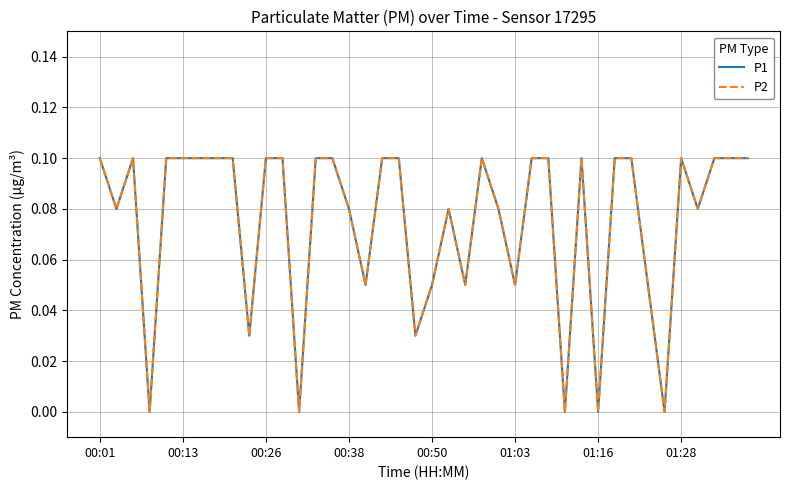

Reading right to left, transcribe all the data shown in this chart.

P1: 0.1	0.1	0.1	0.1	0.1	0.0	0.1	0.1	0.1	0.0	0.1	0.0	0.1	0.1	0.1	0.1	0.1	0.1	0.1	0.1	0.0	0.1	0.1	0.1	0.1	0.1	0.1	0.0	0.1	0.1	0.0	0.1	0.1	0.1	0.1	0.1	0.0	0.1	0.1	0.1
P2: 0.1	0.1	0.1	0.1	0.1	0.0	0.1	0.1	0.1	0.0	0.1	0.0	0.1	0.1	0.1	0.1	0.1	0.1	0.1	0.1	0.0	0.1	0.1	0.1	0.1	0.1	0.1	0.0	0.1	0.1	0.0	0.1	0.1	0.1	0.1	0.1	0.0	0.1	0.1	0.1